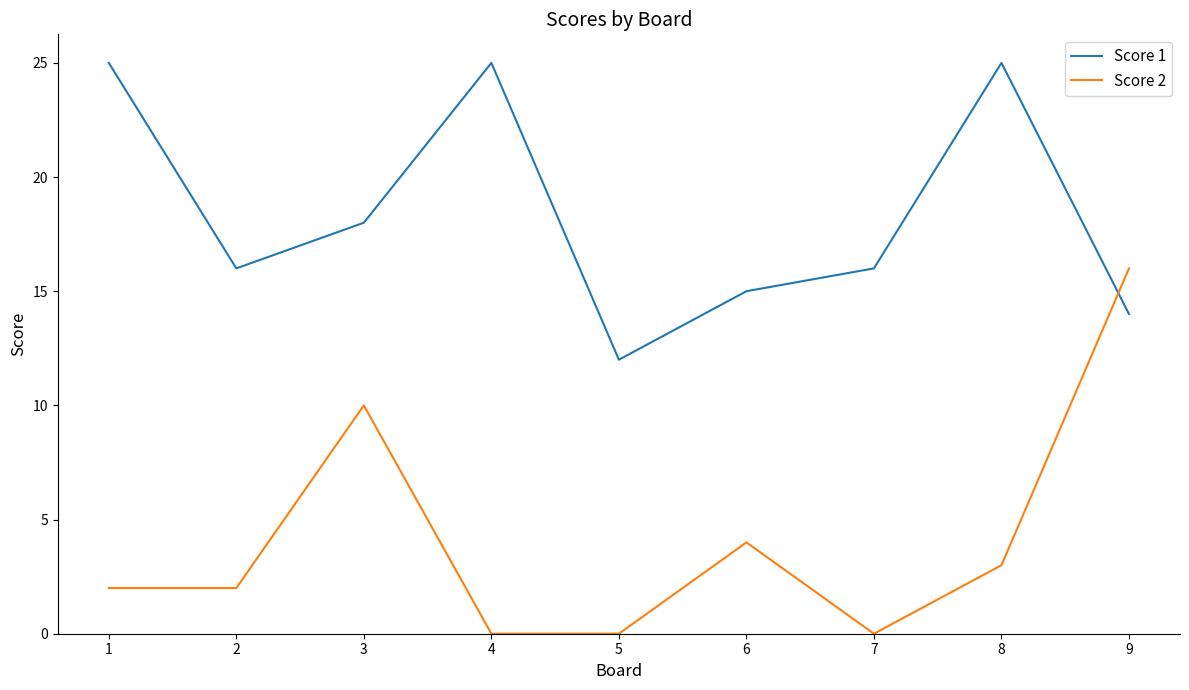

Reading right to left, what are all the values shown in this chart?

Score 1: 9=14	8=25	7=16	6=15	5=12	4=25	3=18	2=16	1=25
Score 2: 9=16	8=3	7=0	6=4	5=0	4=0	3=10	2=2	1=2